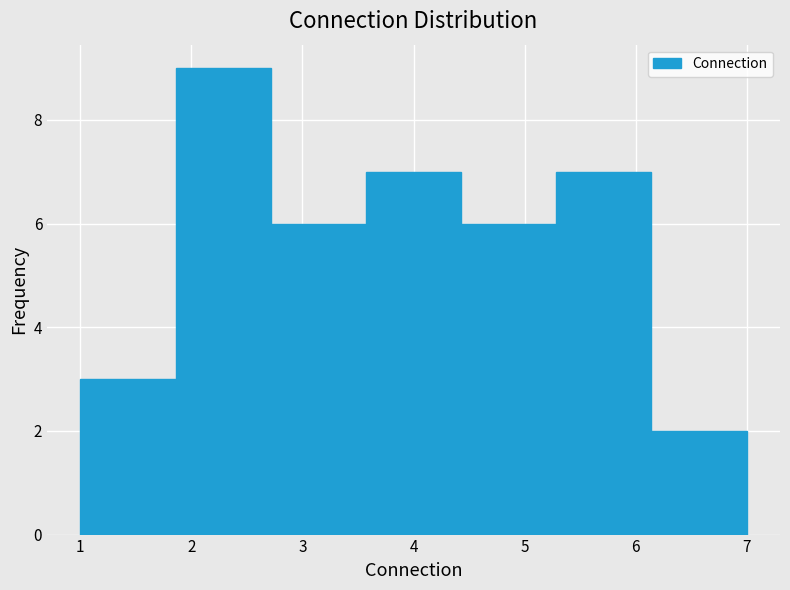

Over which range of the x-axis is the bar tallest?

1.9 to 2.7